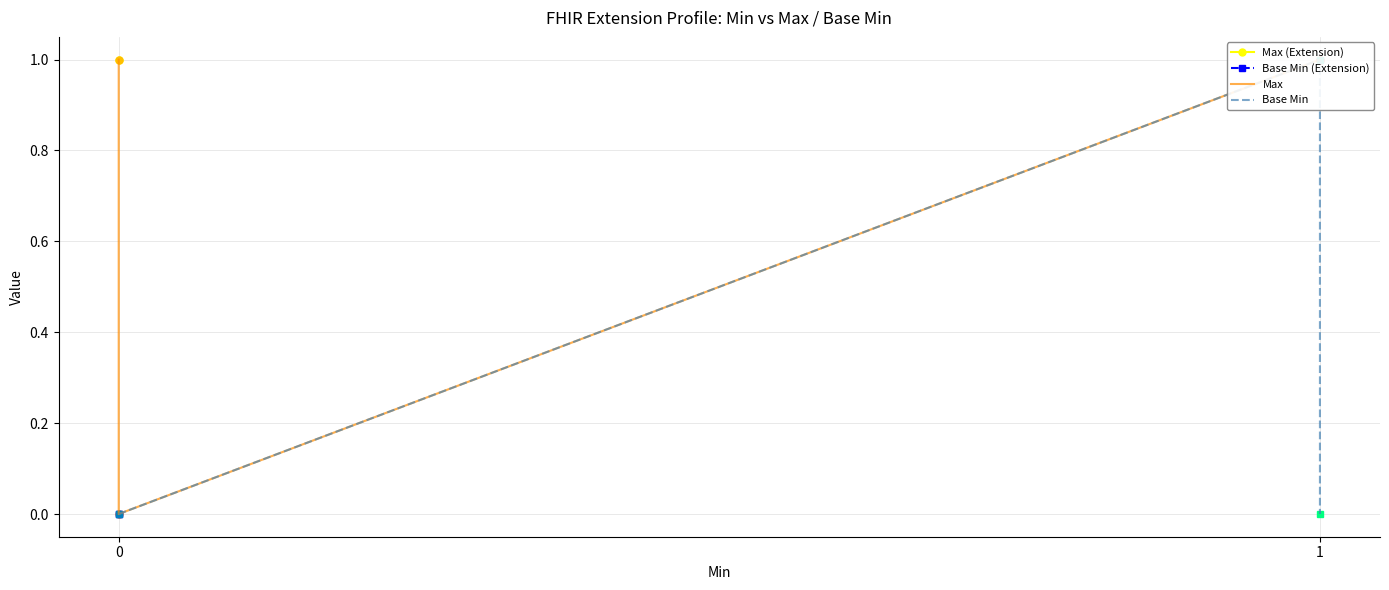

True or false: Base Min and Max cross at least once.

False